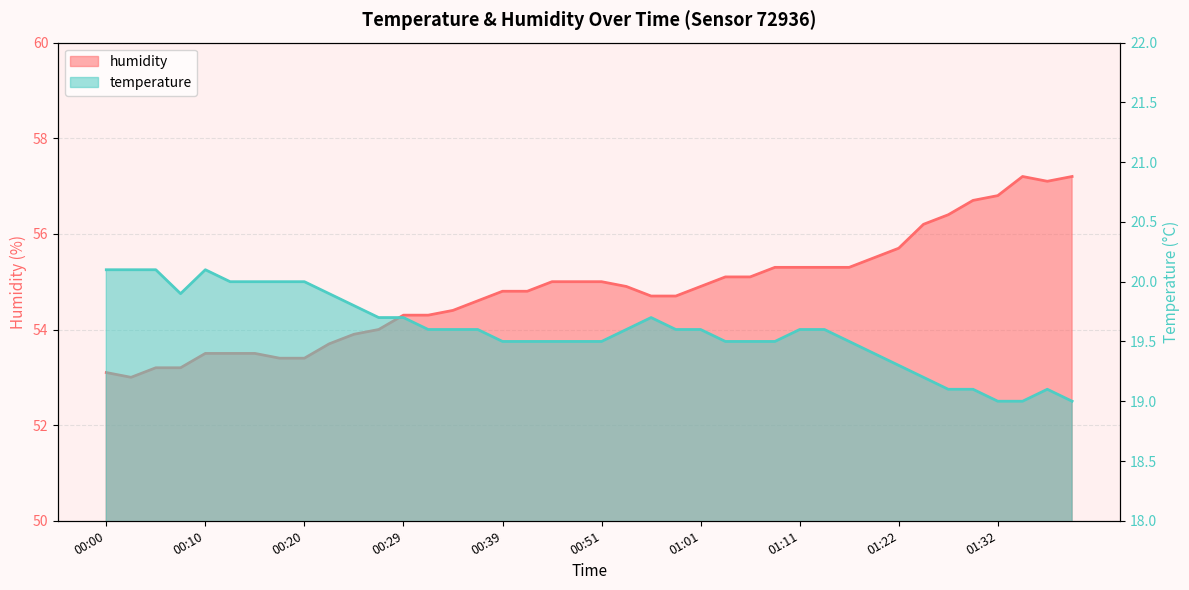

Which series has the largest total across all categories?

humidity